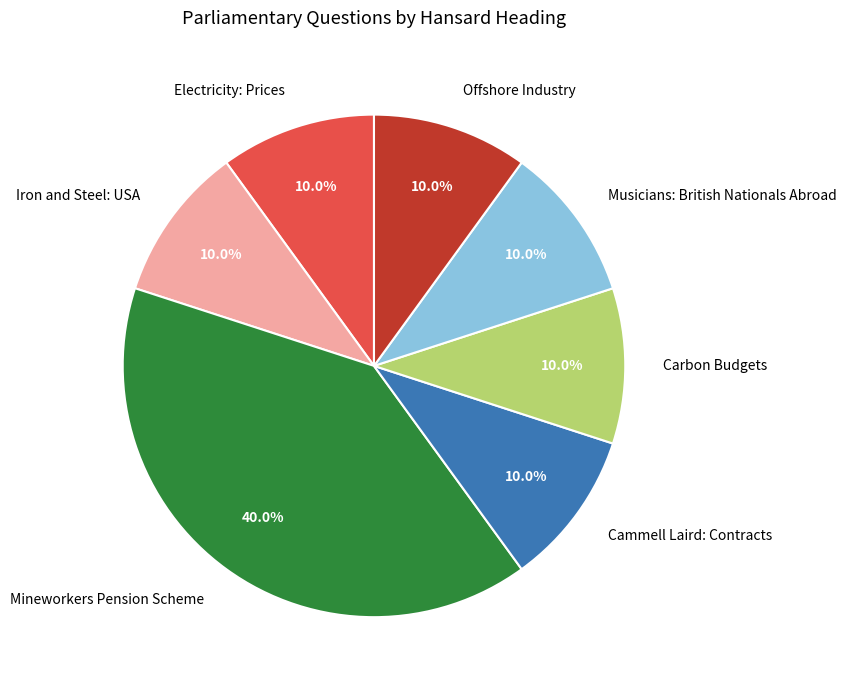

True or false: Carbon Budgets accounts for 10% of the total.

True